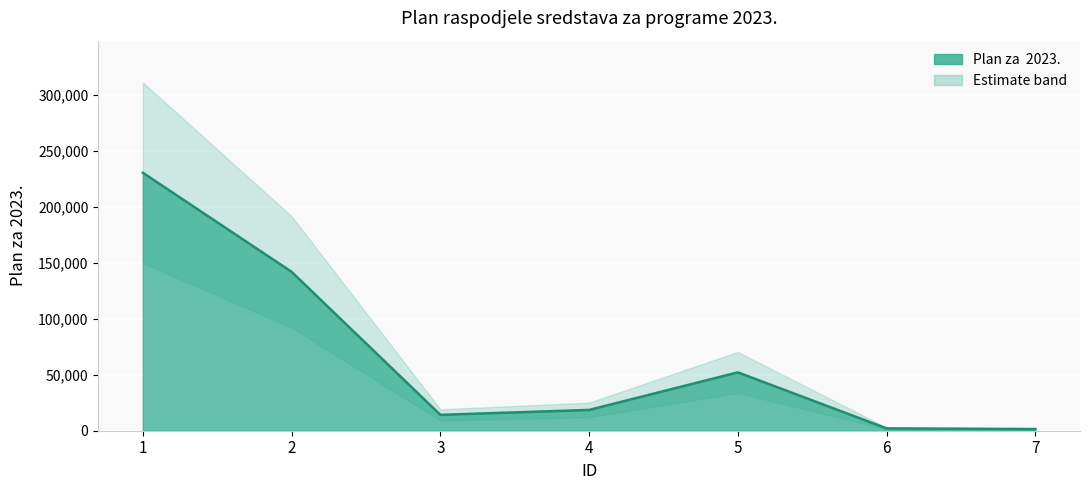

Is it true that the value at 4 is 24613?

False